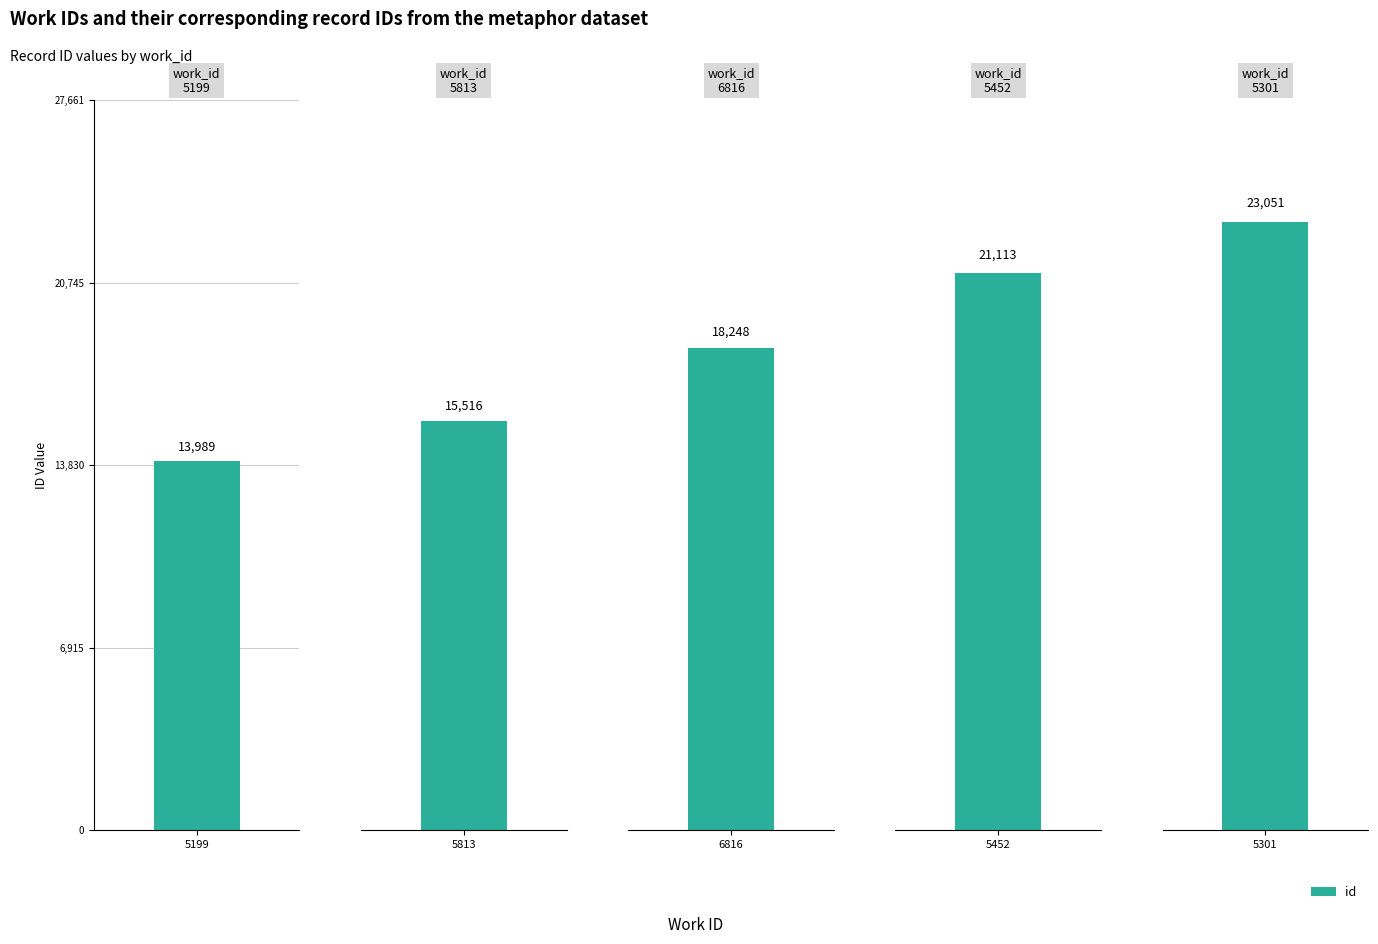

Reading left to right, list all the values displayed in this chart.

13989	15516	18248	21113	23051